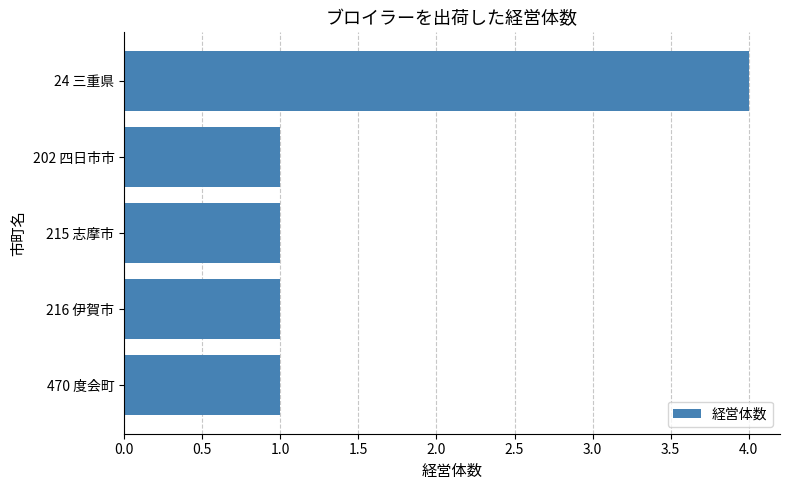

What is the ratio of the value at 215 志摩市 to the value at 470 度会町?

1.0